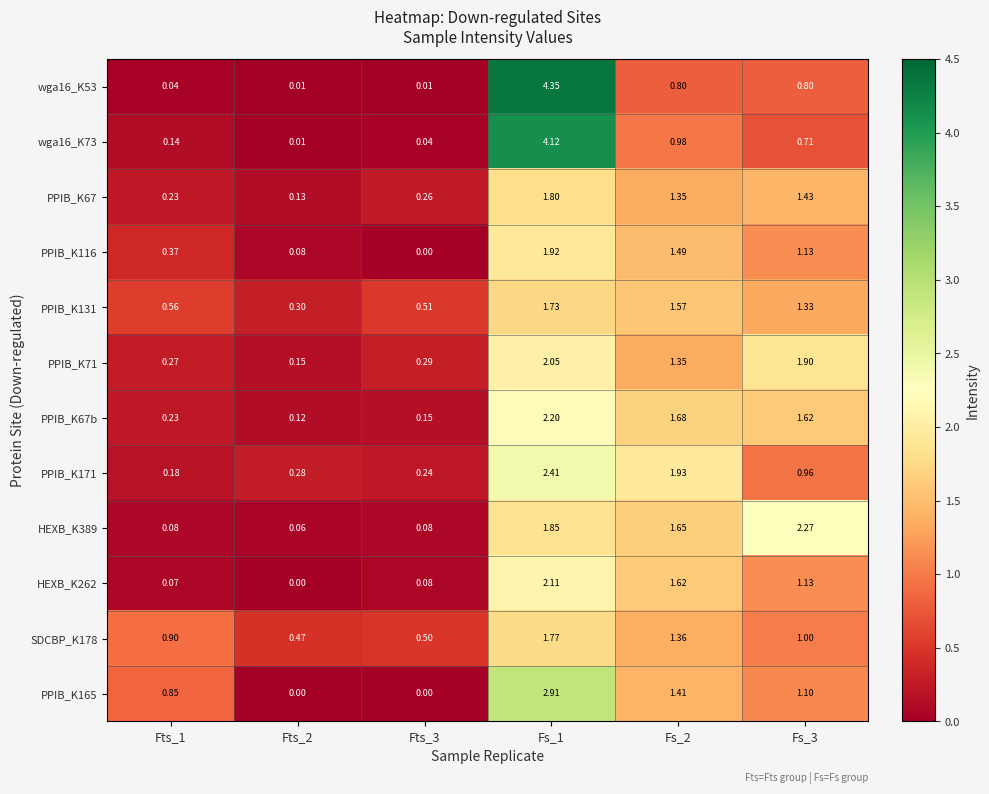

How many data points does each series have?

6